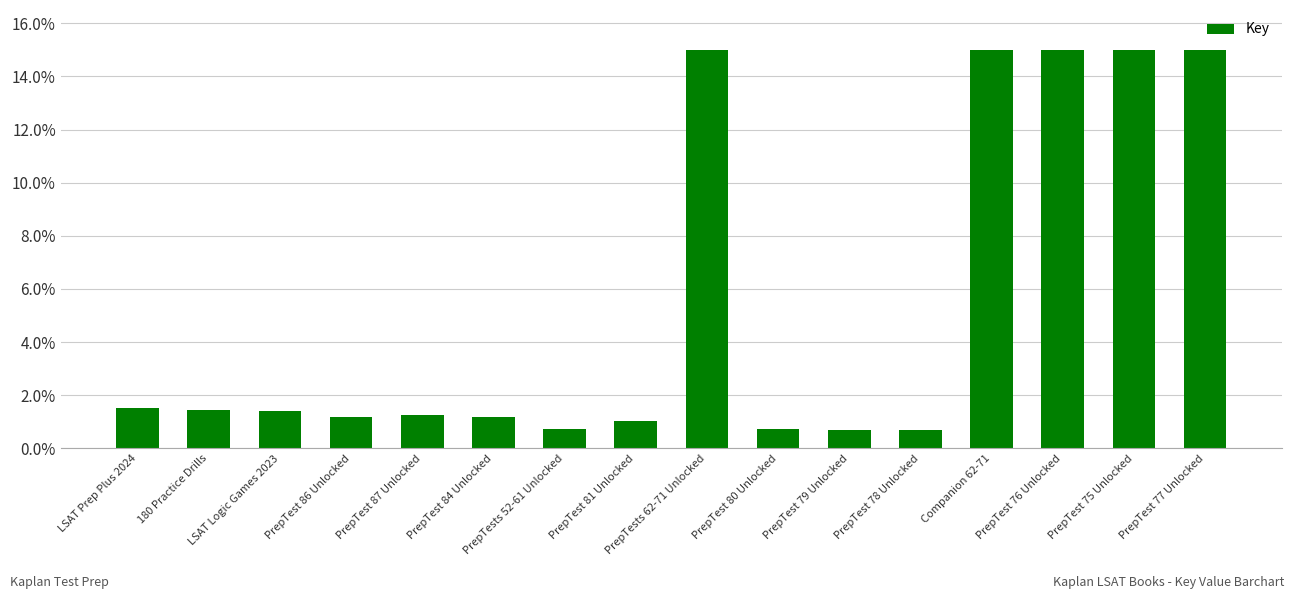

Approximately how many times larger is the value at PrepTest 87 Unlocked compared to PrepTest 76 Unlocked?

0.1